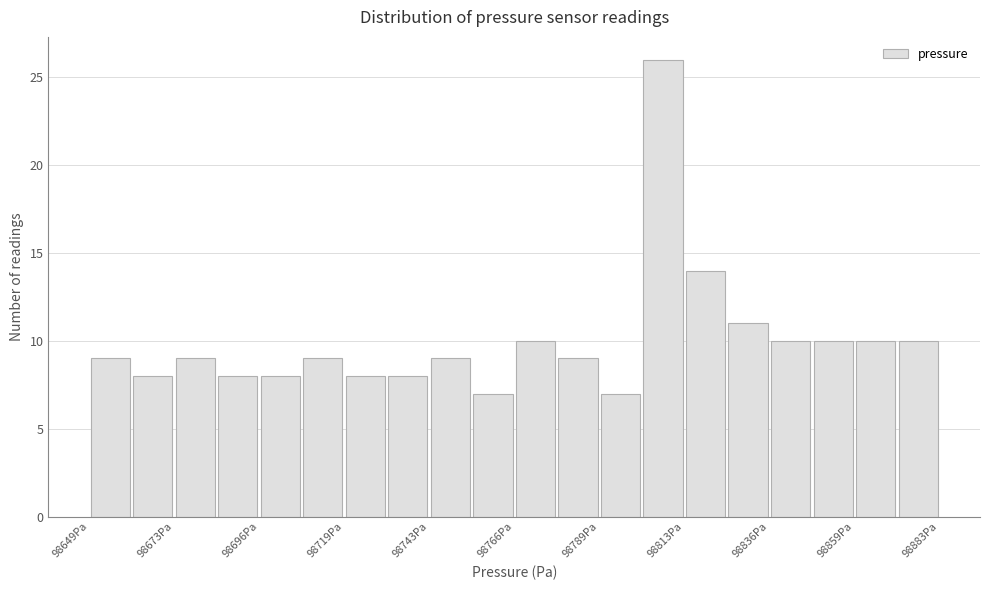

Read against the x-axis, roughly where is the centre of the tallest bar?

98805